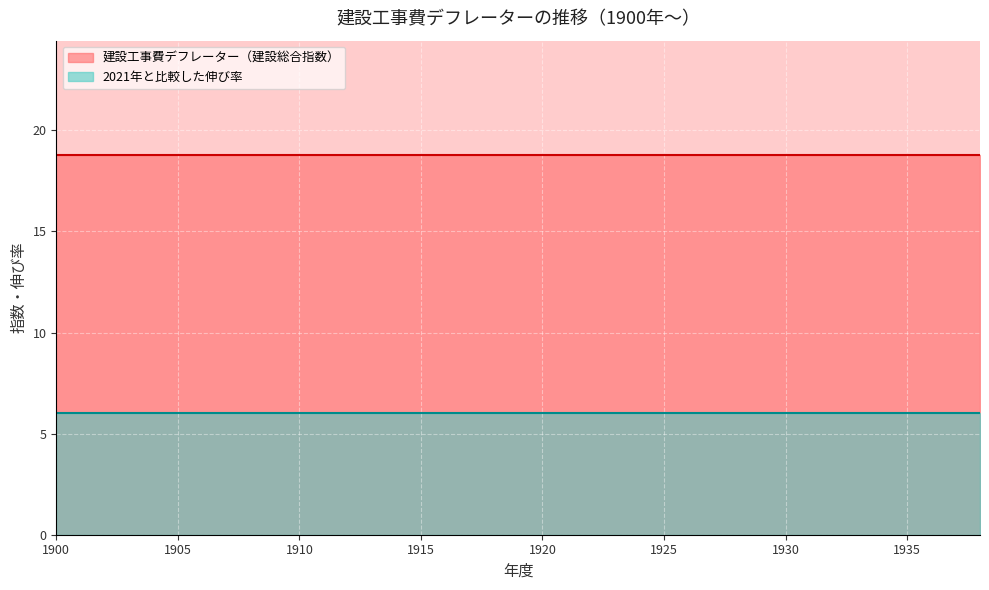

What are all the series names shown in the legend?

建設工事費デフレーター（建設総合指数）, 2021年と比較した伸び率